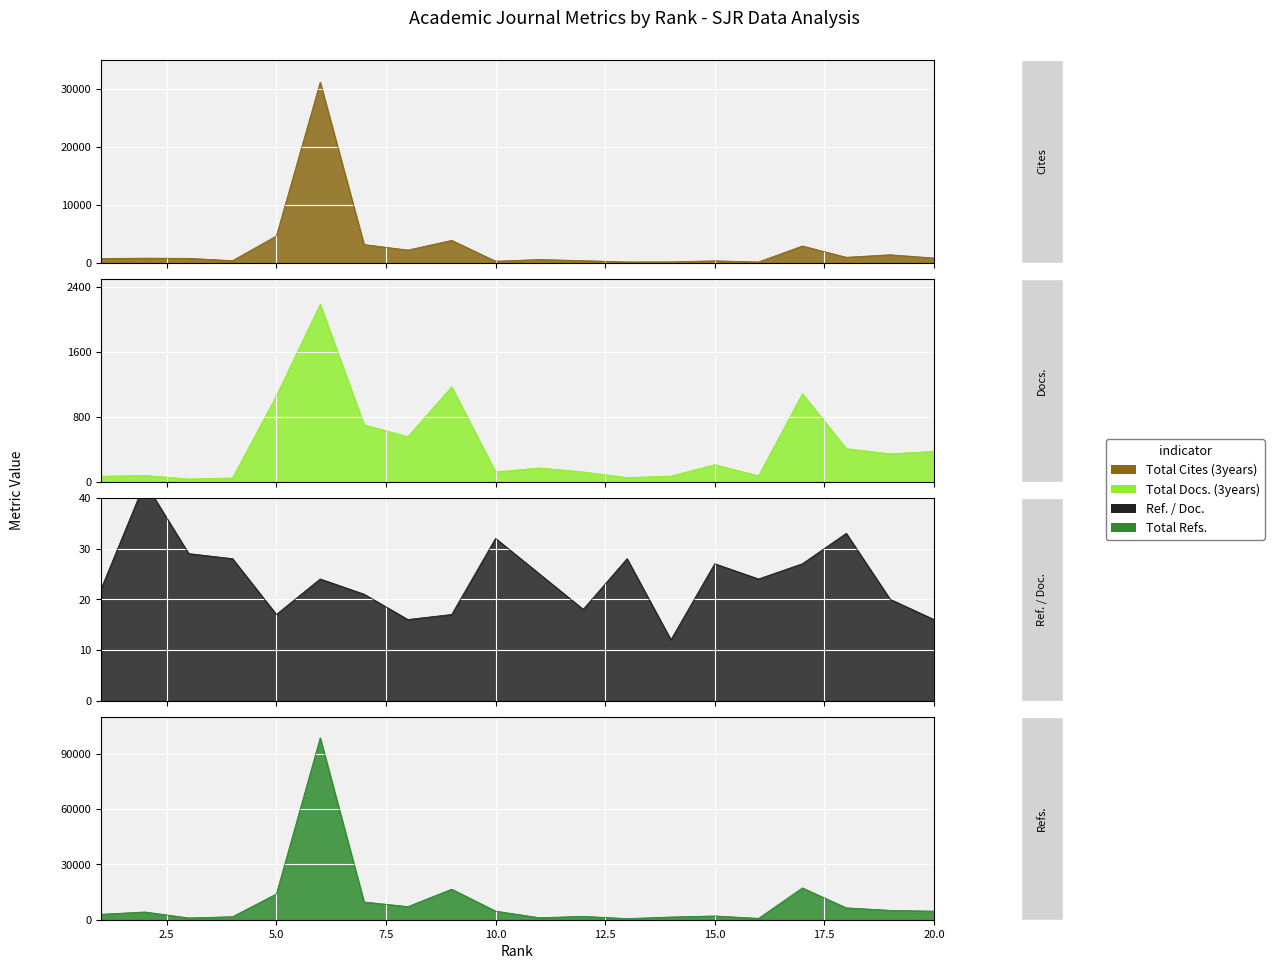

How many lines are shown in the chart?

4